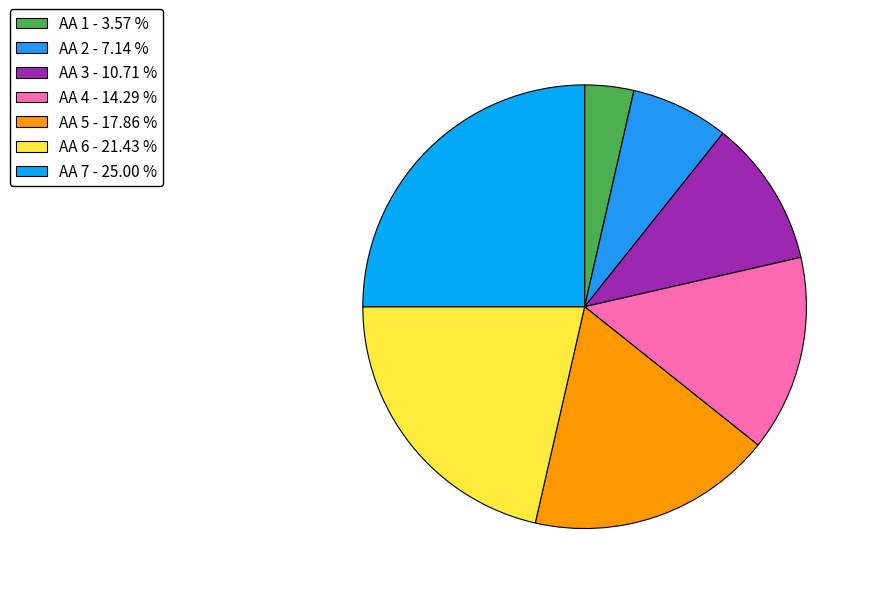

Count the number of slices in the pie.

7